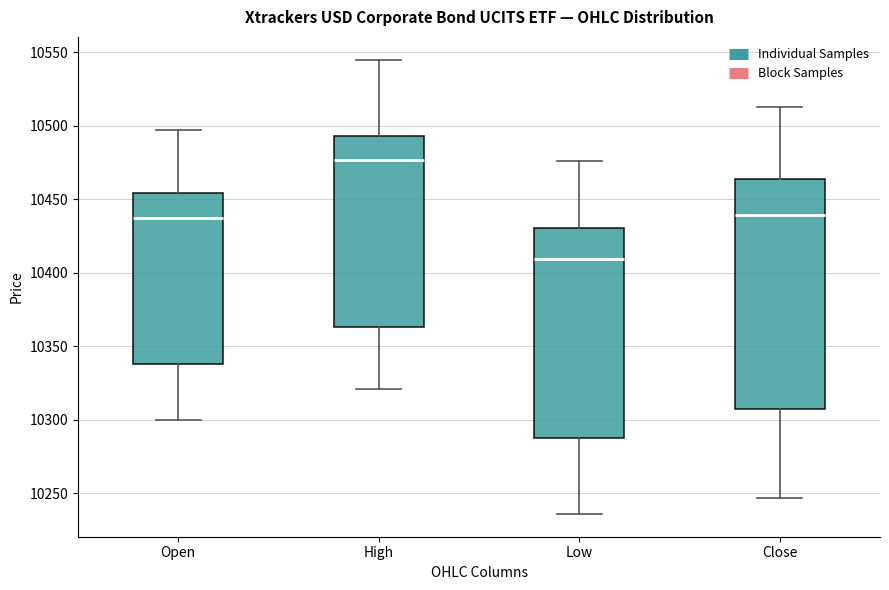

Reading left to right, transcribe this box plot: for each box, give where its median line is, the range the box spans, and where its two whiskers end, as read against the y-axis. The values are not printed on the chart, so give them approximately, as read against the axis.

Open: median 10440, box 10340 to 10455, whiskers 10300 to 10495
High: median 10475, box 10365 to 10495, whiskers 10320 to 10545
Low: median 10410, box 10290 to 10430, whiskers 10235 to 10475
Close: median 10440, box 10305 to 10465, whiskers 10245 to 10515